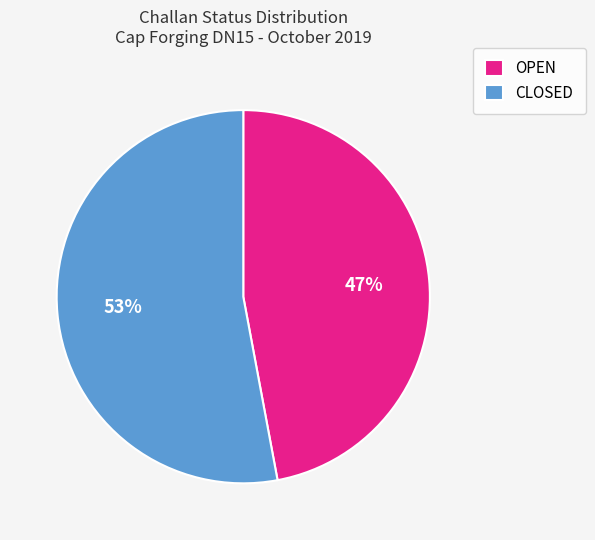

The CLOSED slice represents 53% of the pie. True or false?

True